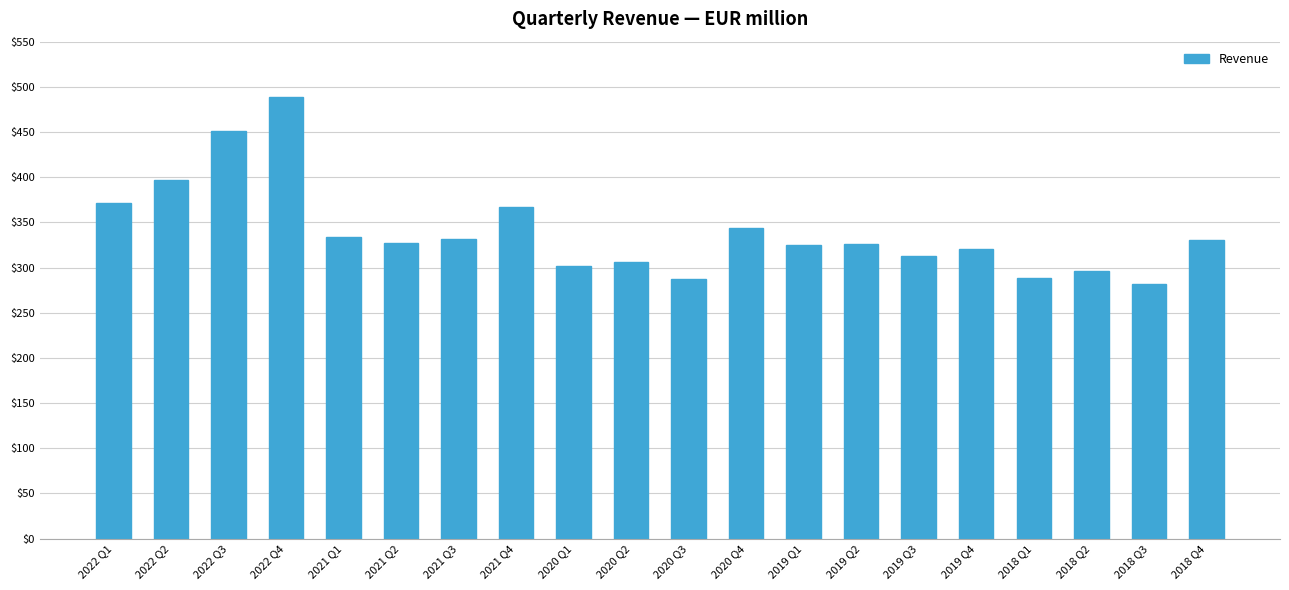

What is the change in value from 2022 Q1 to 2020 Q2?

-65.9